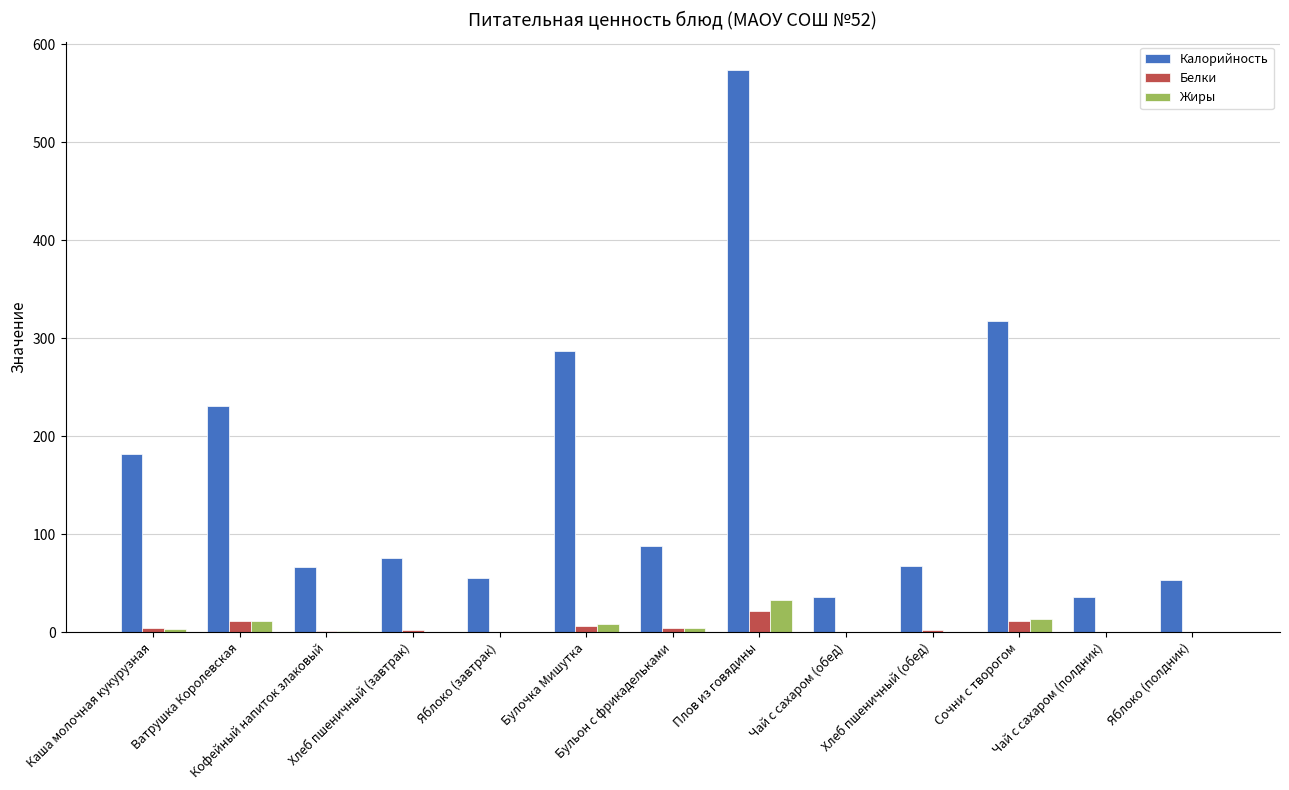

What is the greatest value displayed?

573.8